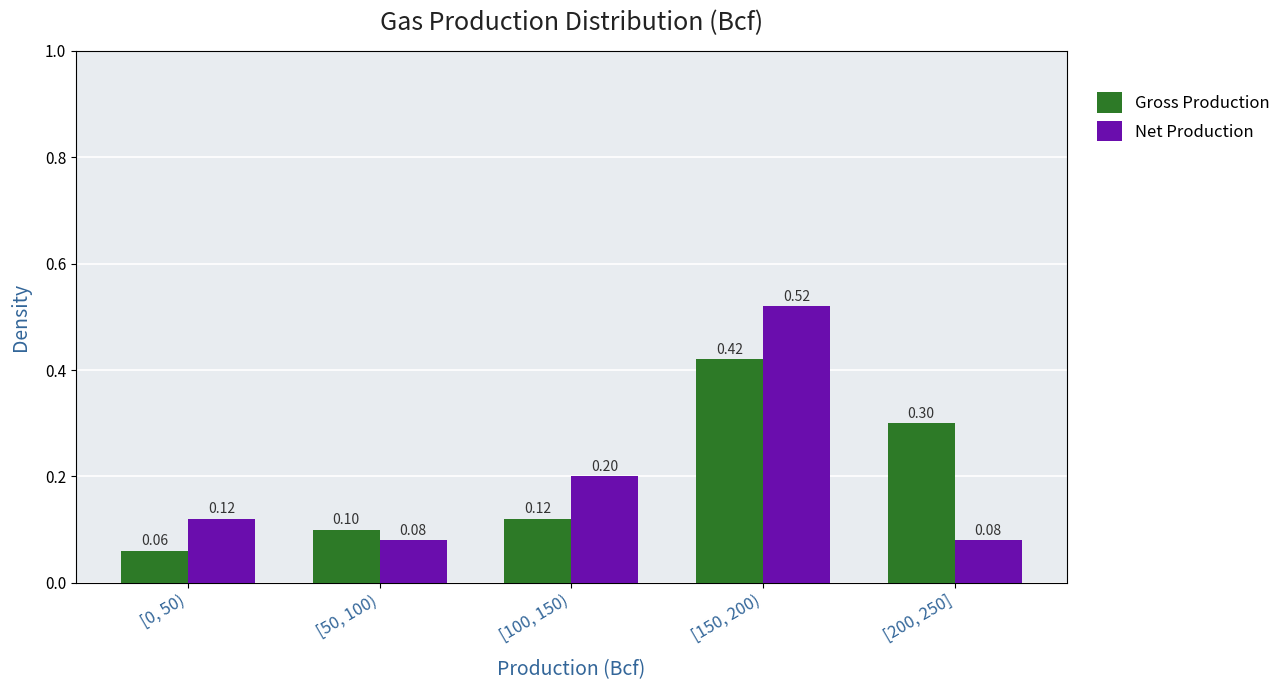

Which series has the widest spread of values?

Net Production